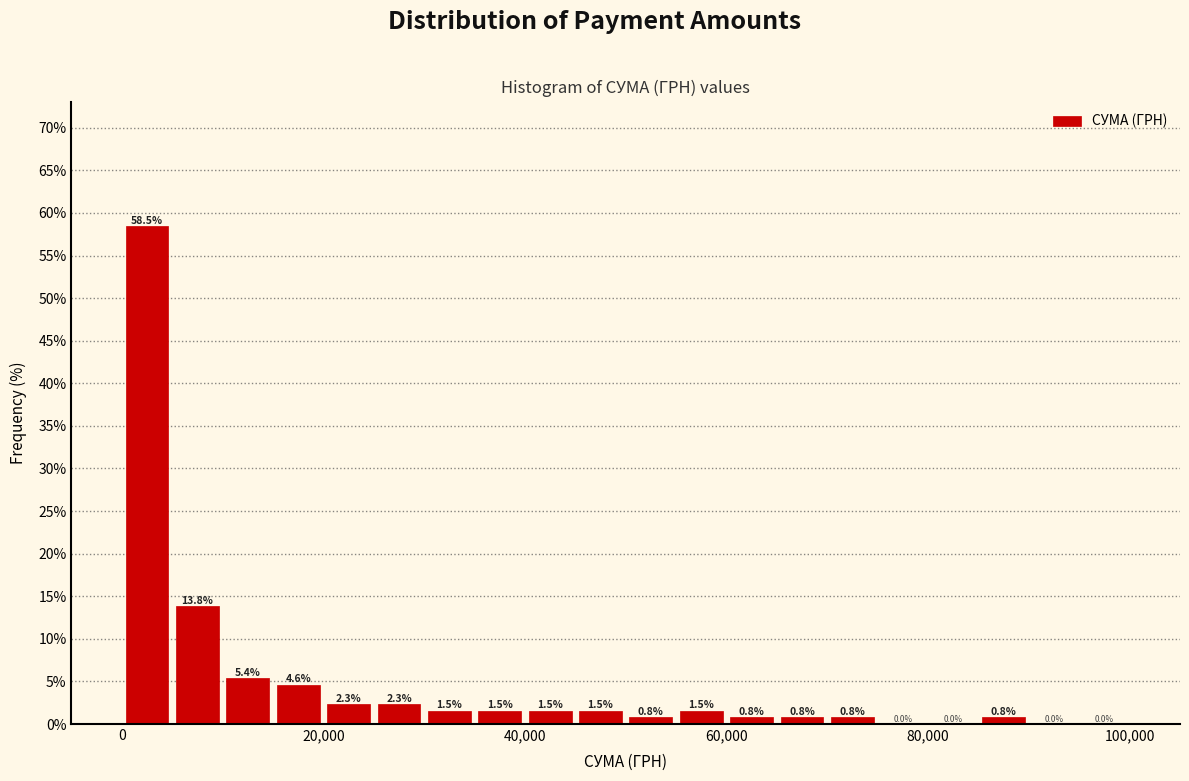

Read against the x-axis, roughly where is the centre of the tallest bar?

2000